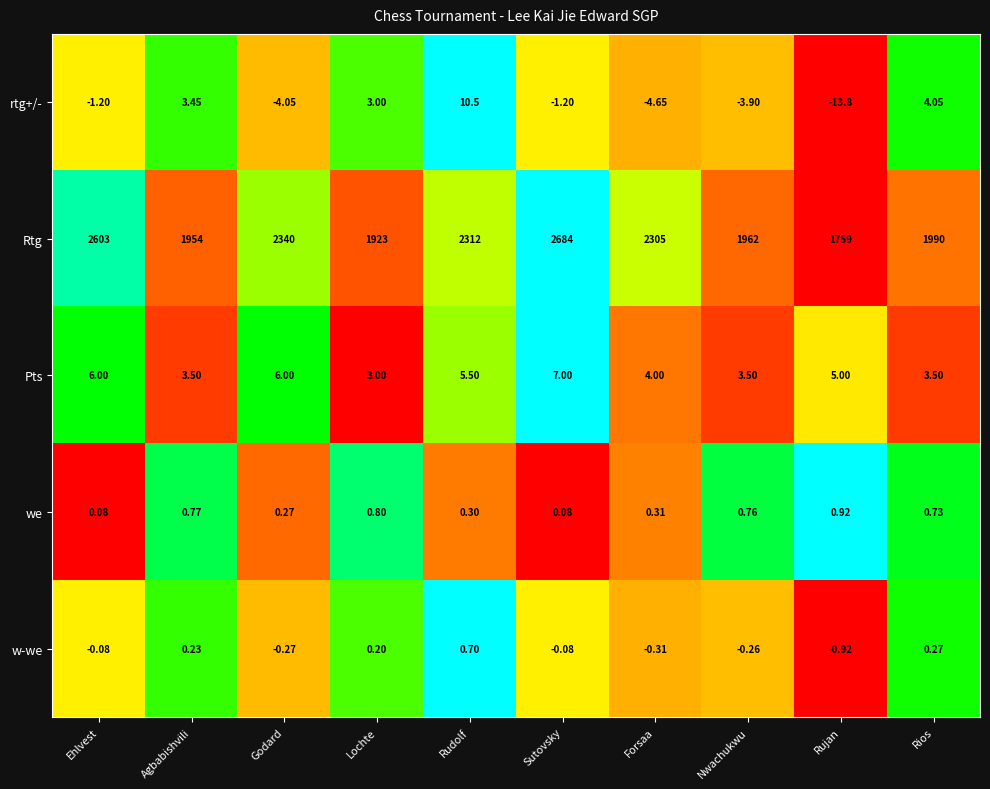

Where does the Rtg series first go above 2305?

Ehlvest